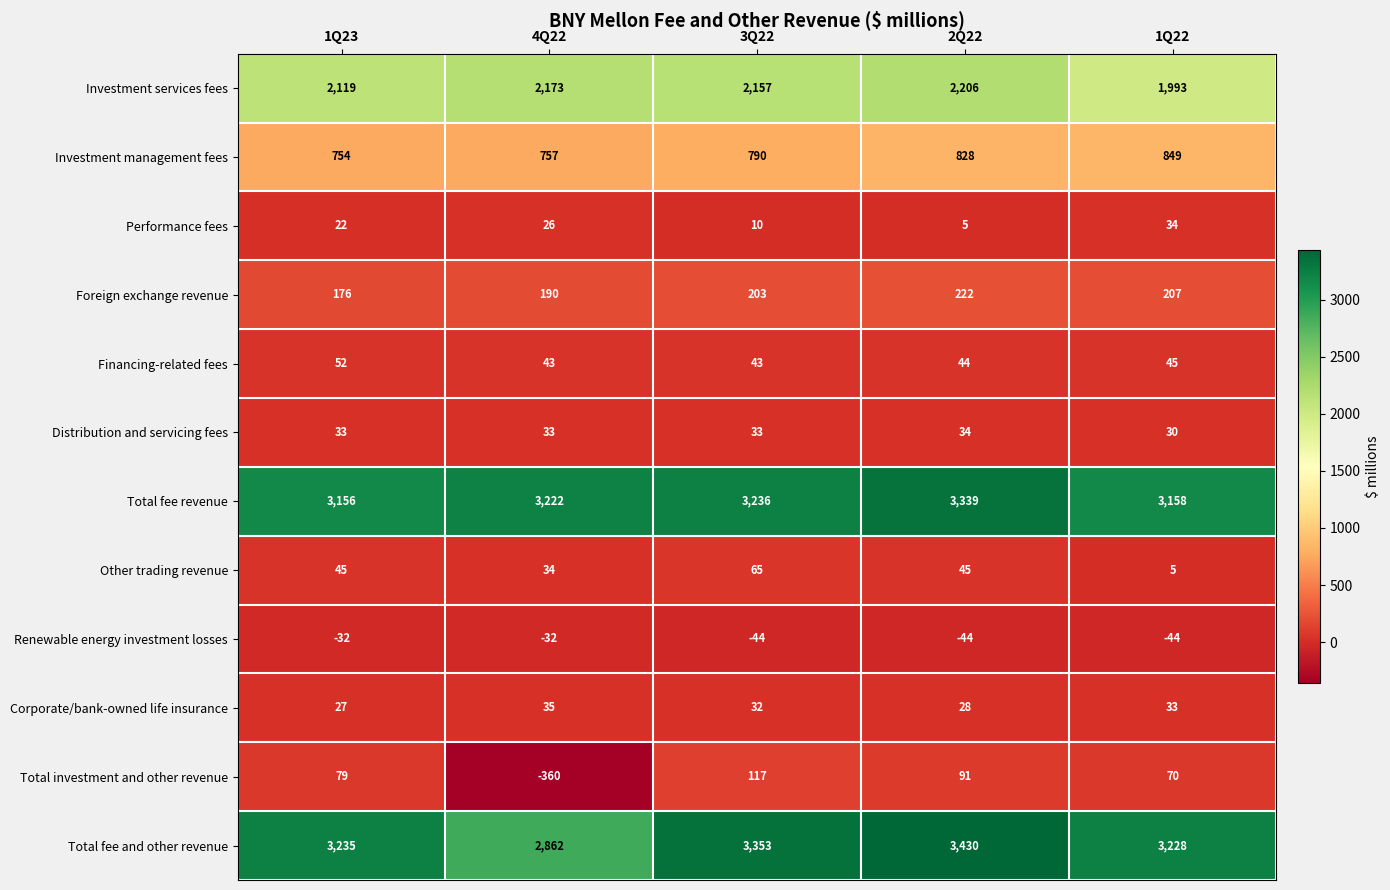

Rank the series at 4Q22 from lowest to highest value.

Total investment and other revenue, Renewable energy investment losses, Performance fees, Distribution and servicing fees, Other trading revenue, Corporate/bank-owned life insurance, Financing-related fees, Foreign exchange revenue, Investment management fees, Investment services fees, Total fee and other revenue, Total fee revenue